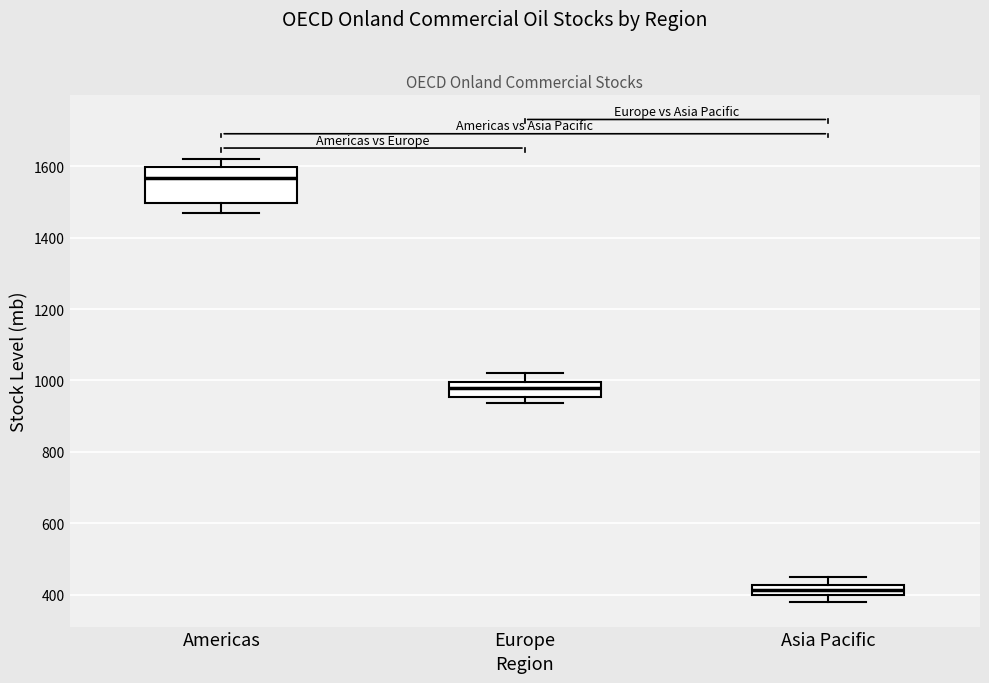

Which box is the tallest, from its lower edge to its upper edge?

Americas